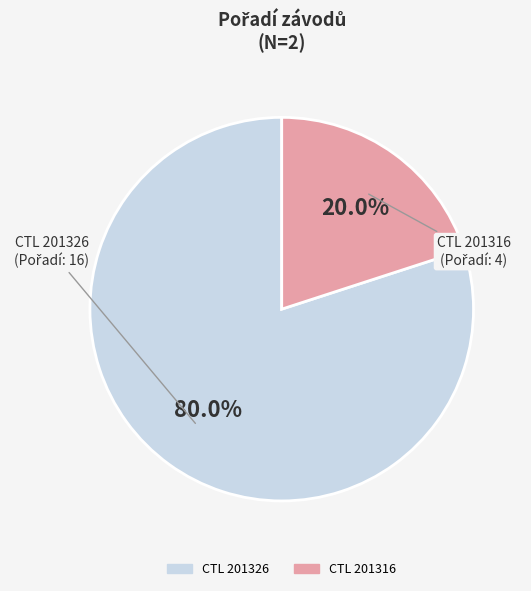

Does any single category account for the majority?

Yes